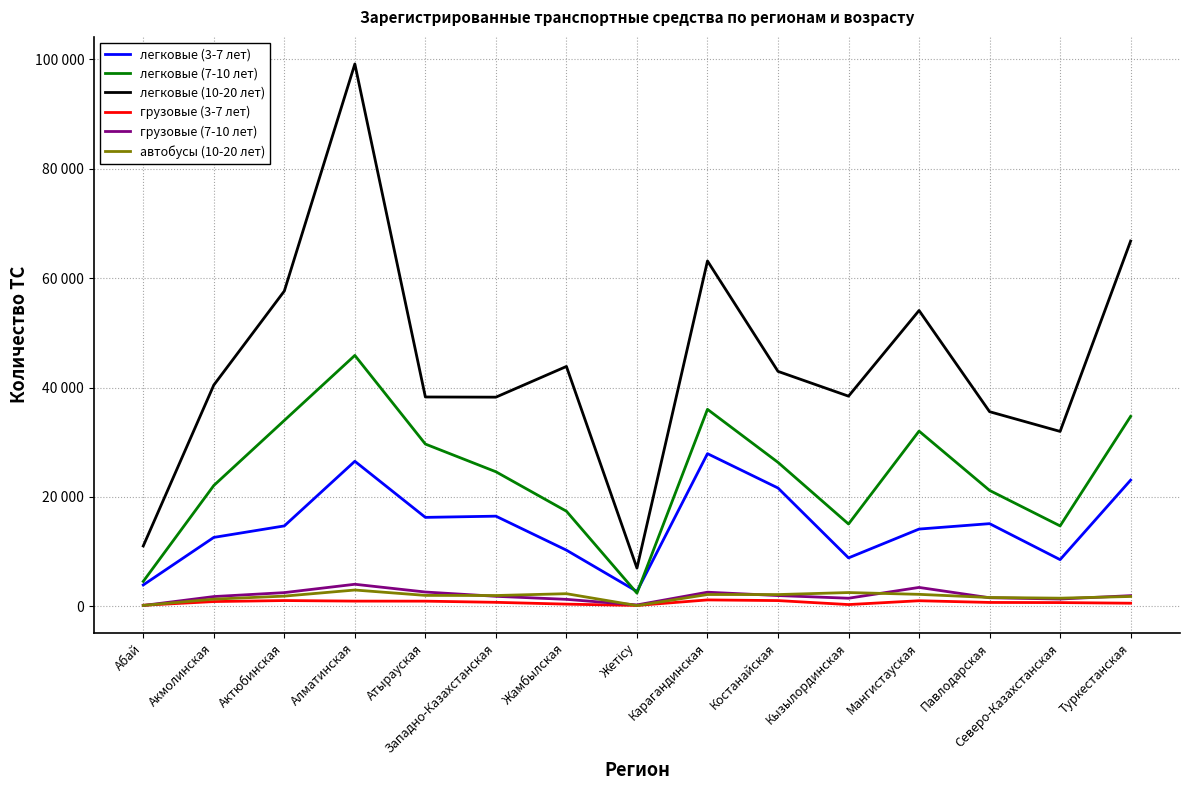

The value of грузовые (3-7 лет) at Павлодарская is 228. True or false?

False